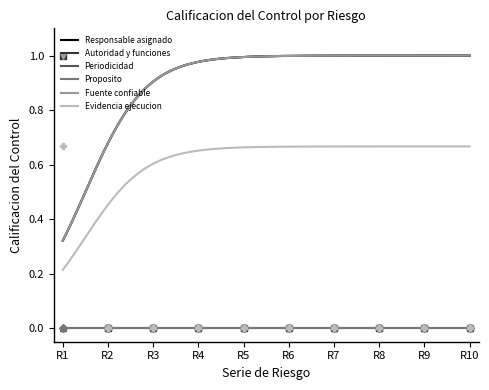

Is it true that Evidencia ejecucion equals -0.4 at R10?

False